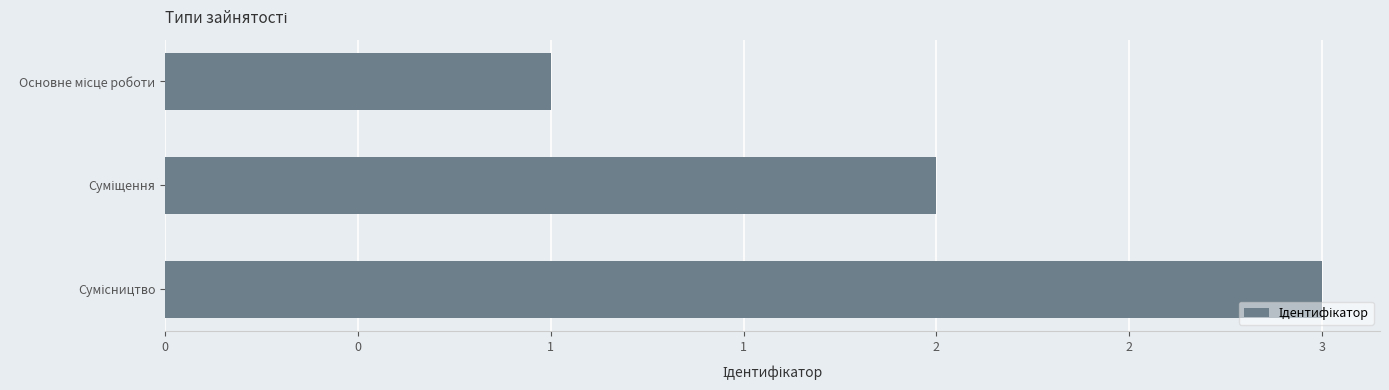

Does the chart contain any negative values?

No